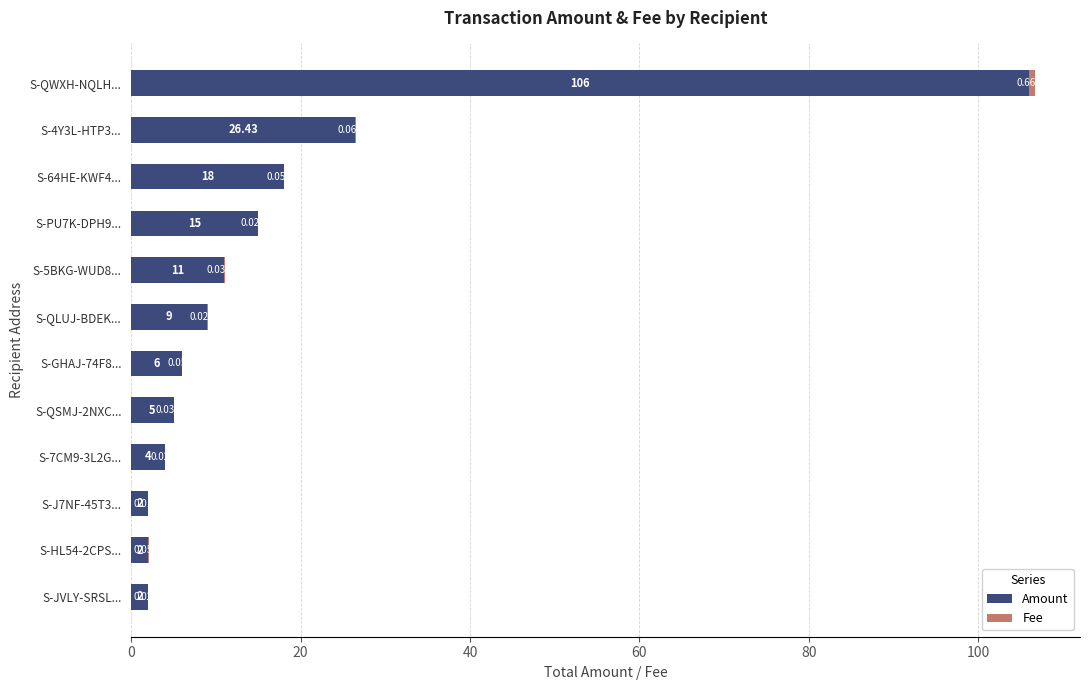

At which label does Amount reach its peak?

S-QWXH-NQLH...